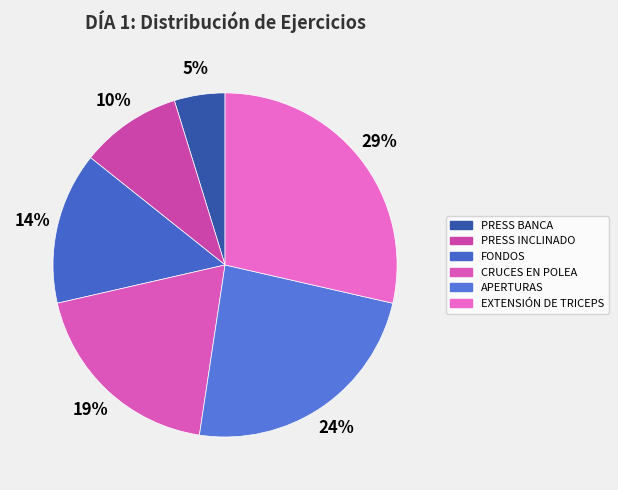

What portion of the pie excludes CRUCES EN POLEA?

81.0%